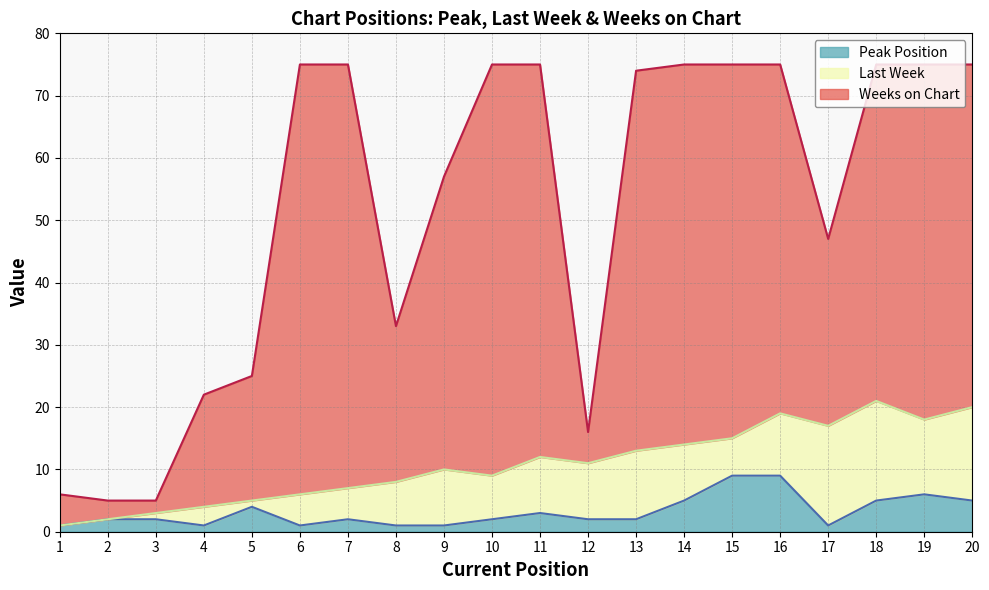

At which label does Last Week reach its peak?

18